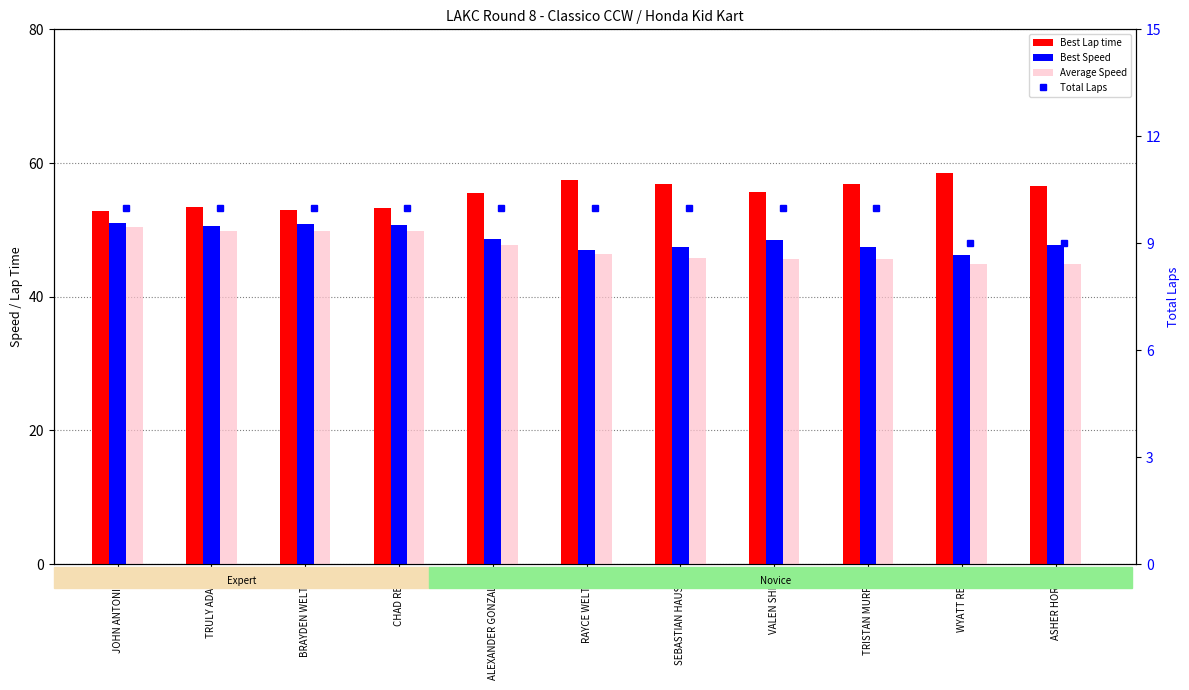

At how many categories does at least one series exceed 24?

11